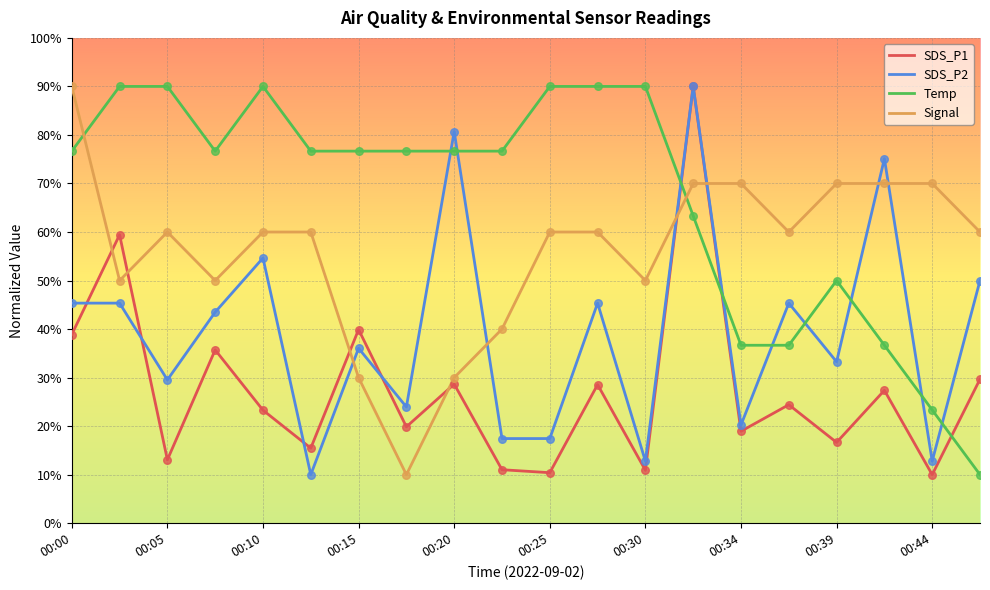

Which series has the largest total across all categories?

Temp